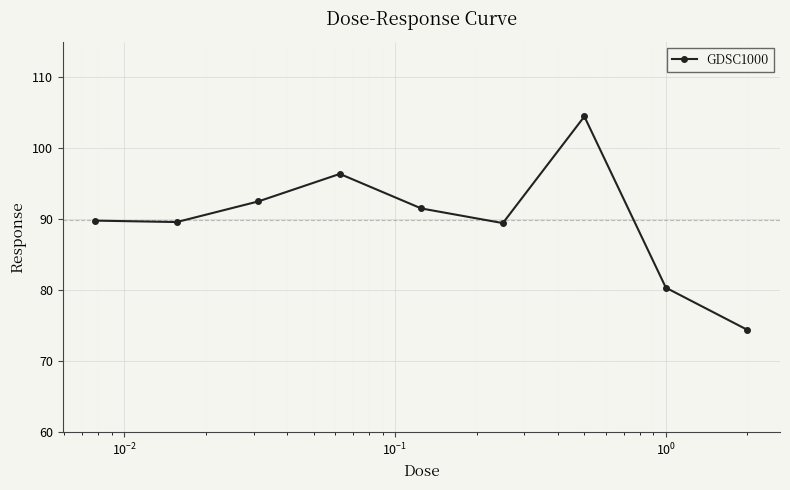

How many lines are shown in the chart?

1